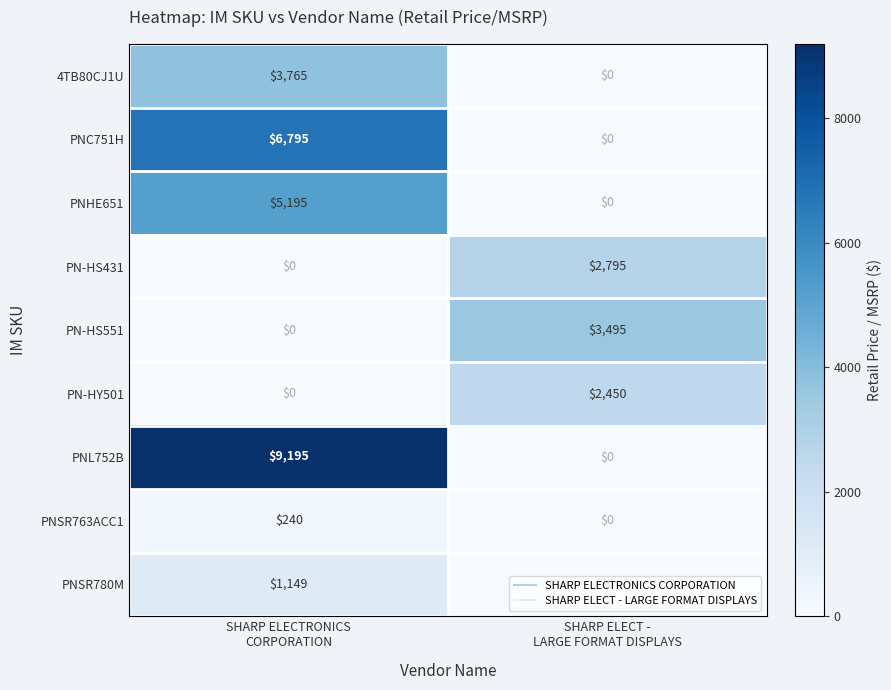

Which series has the widest spread of values?

PNL752B